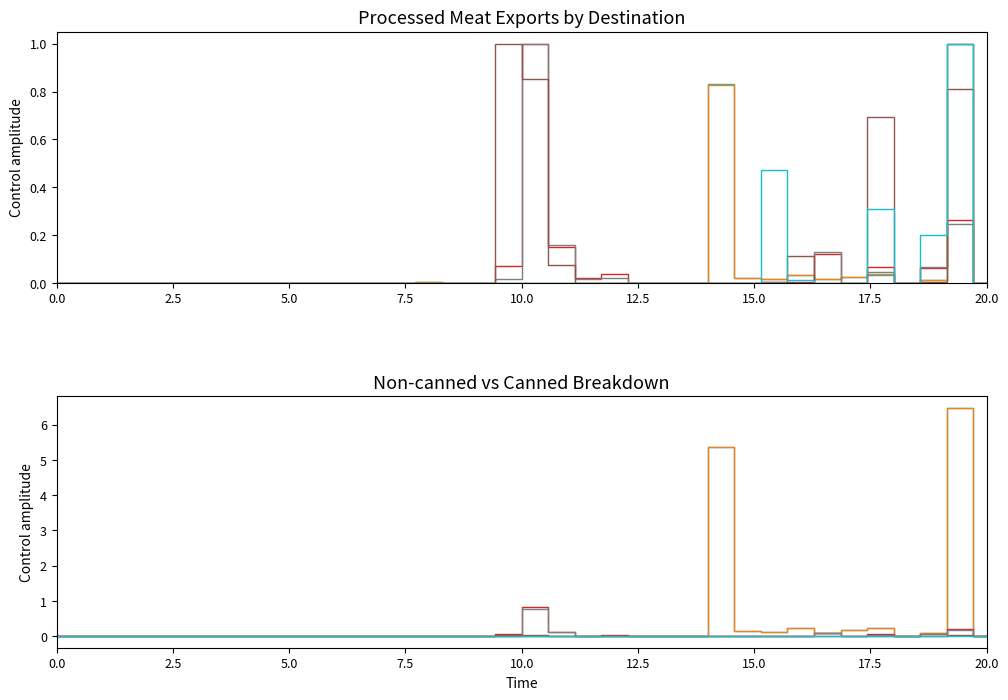

Between which two adjacent categories do All Other Canned Processed Meats and Other Non-canned Processed Meat first intersect?

19 and 20